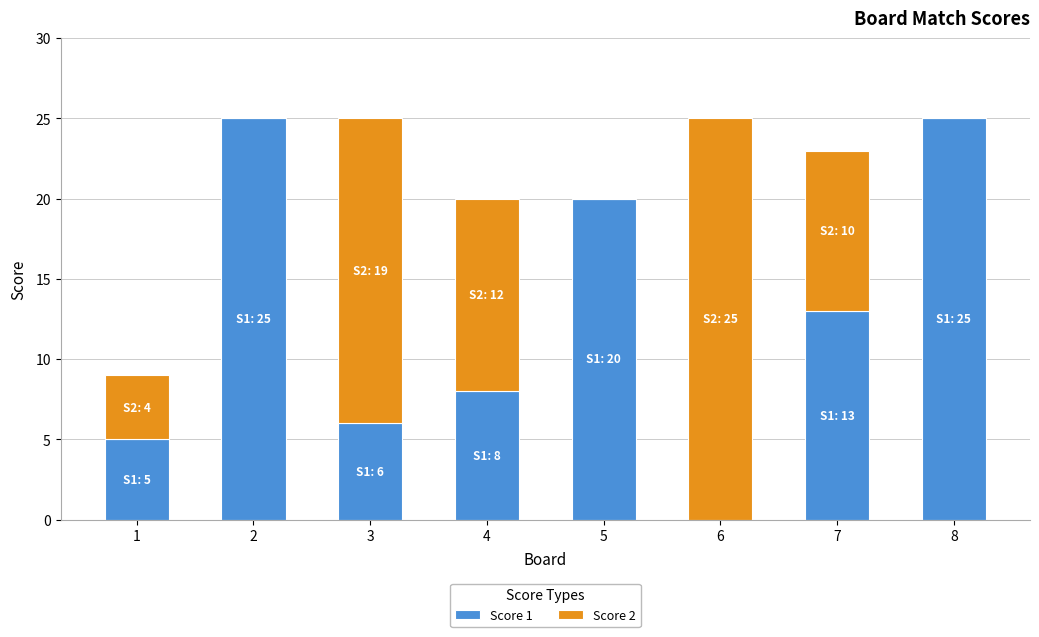

How many series are shown in this chart?

2